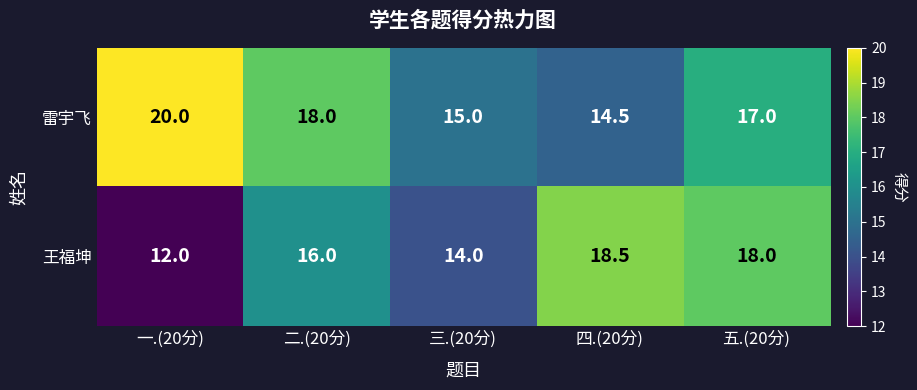

Is it true that 雷宇飞 equals 25.7 at 三.(20分)?

False